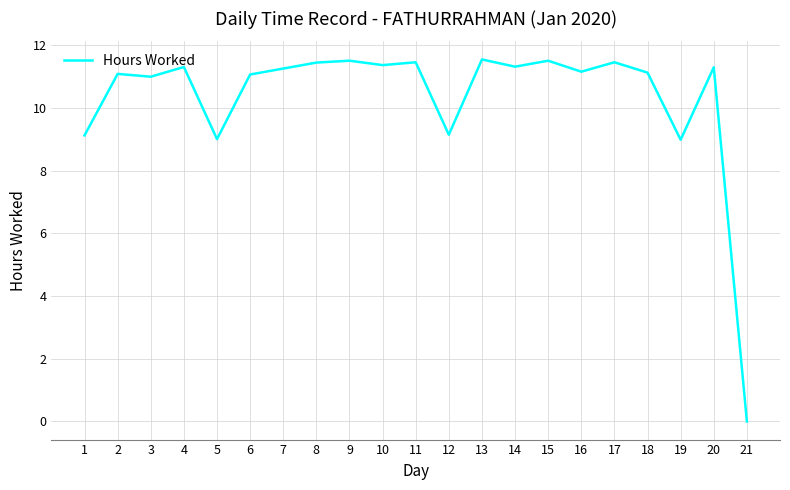

Is it true that the value at 18 is 5.0?

False